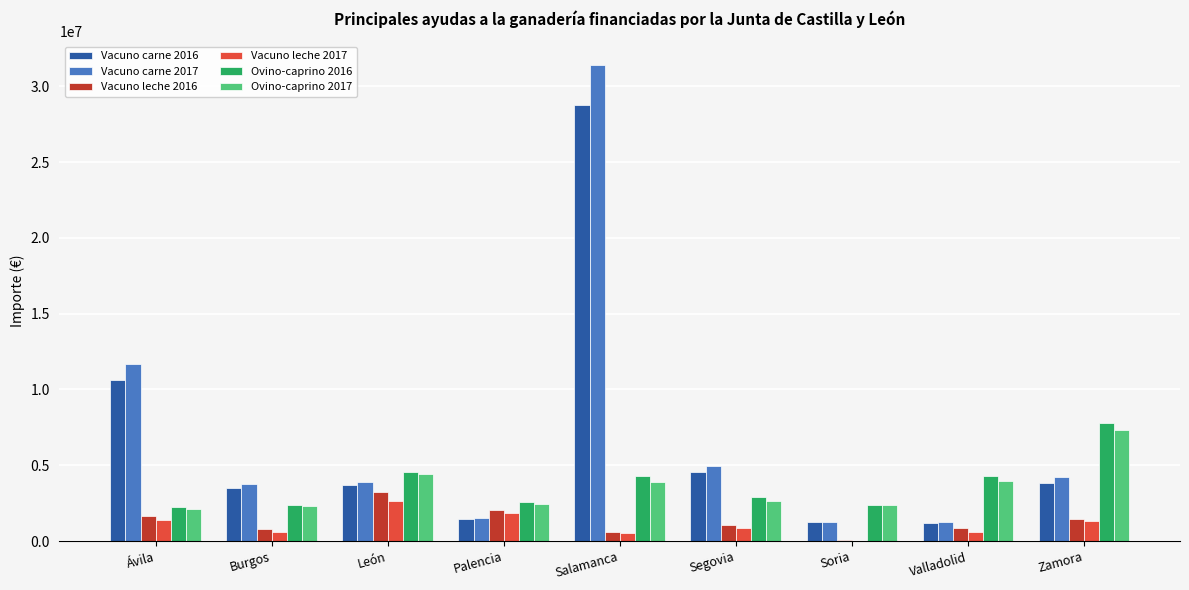

Is it true that Vacuno leche 2017 equals 30973.2 at Soria?

True